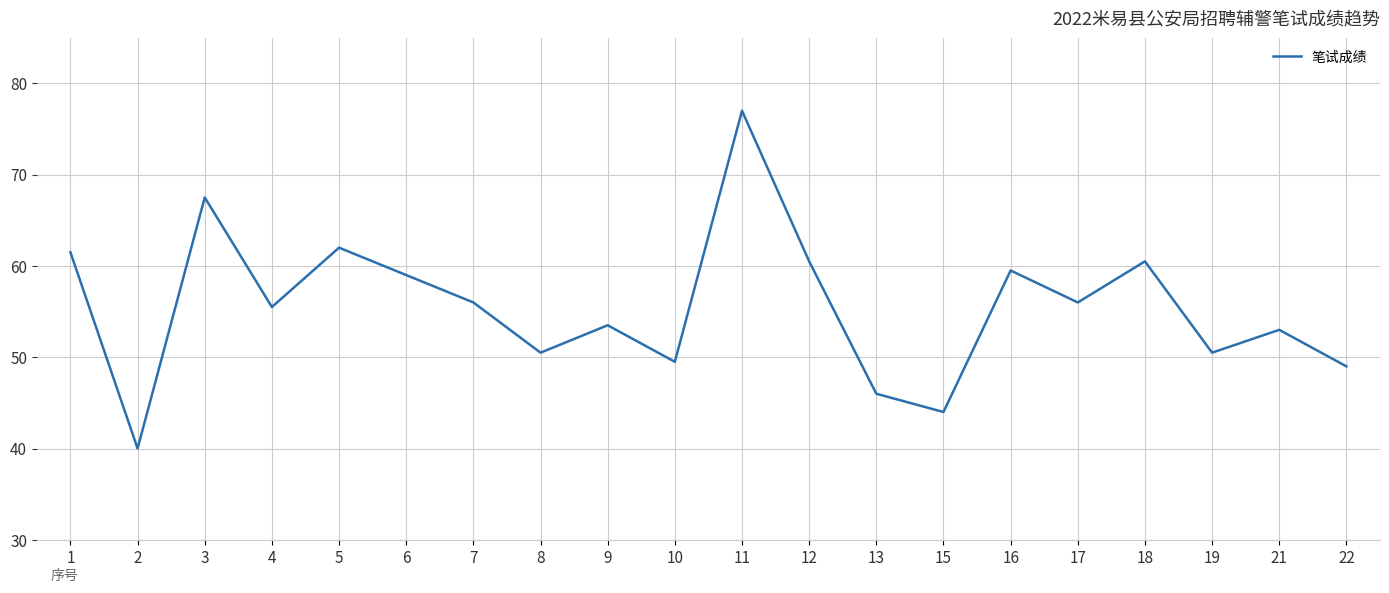

Between 8 and 22, which is larger?

8